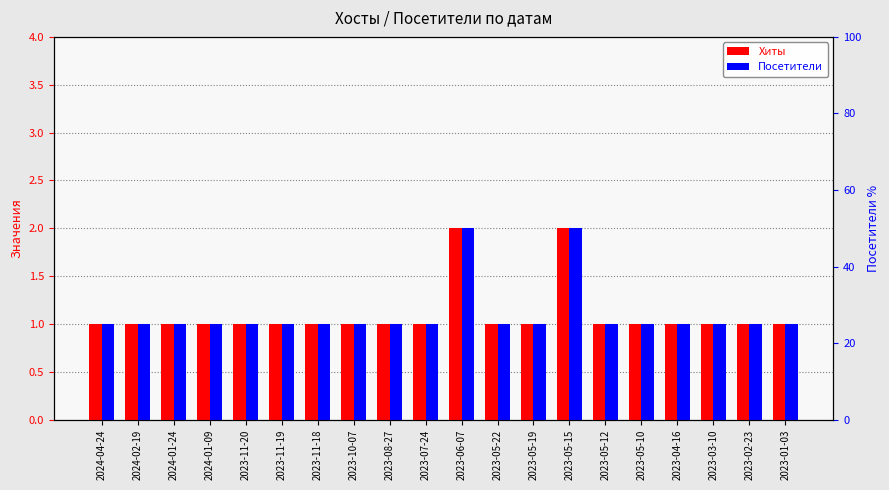

Reading right to left, extract all data points from this chart.

Хиты: 1	1	1	1	1	1	2	1	1	2	1	1	1	1	1	1	1	1	1	1
Посетители: 1	1	1	1	1	1	2	1	1	2	1	1	1	1	1	1	1	1	1	1